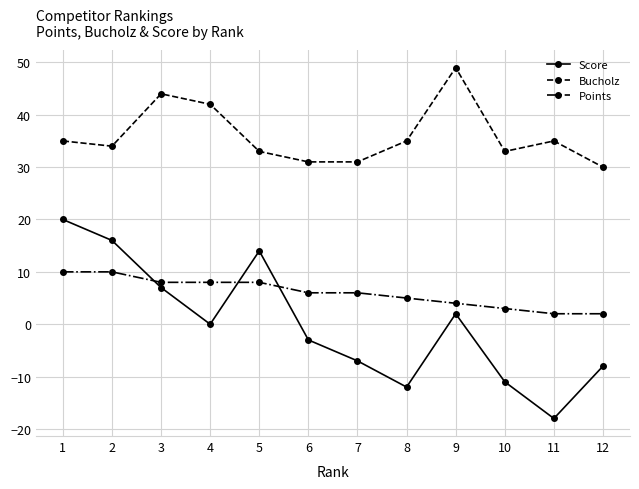

What is the value of the Bucholz point at the 5th from the left?

33